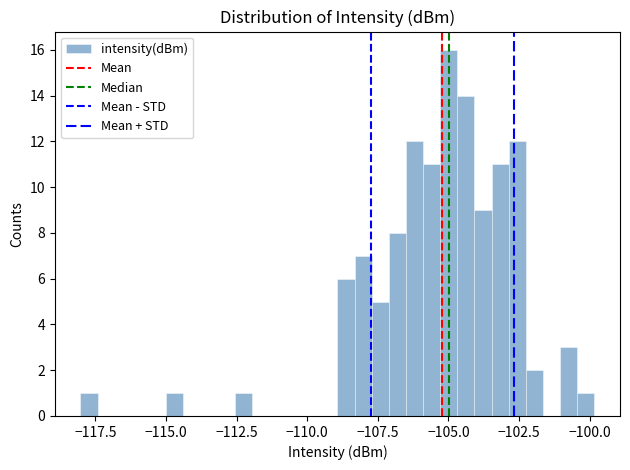

Read against the x-axis, roughly where is the centre of the tallest bar?

-105.0